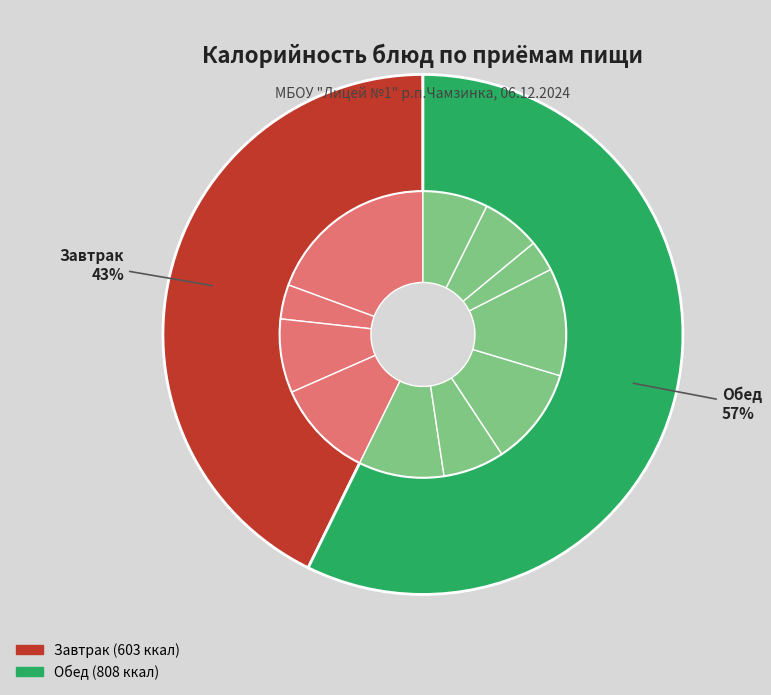

To the nearest percent, what is the average slice percentage?

9%